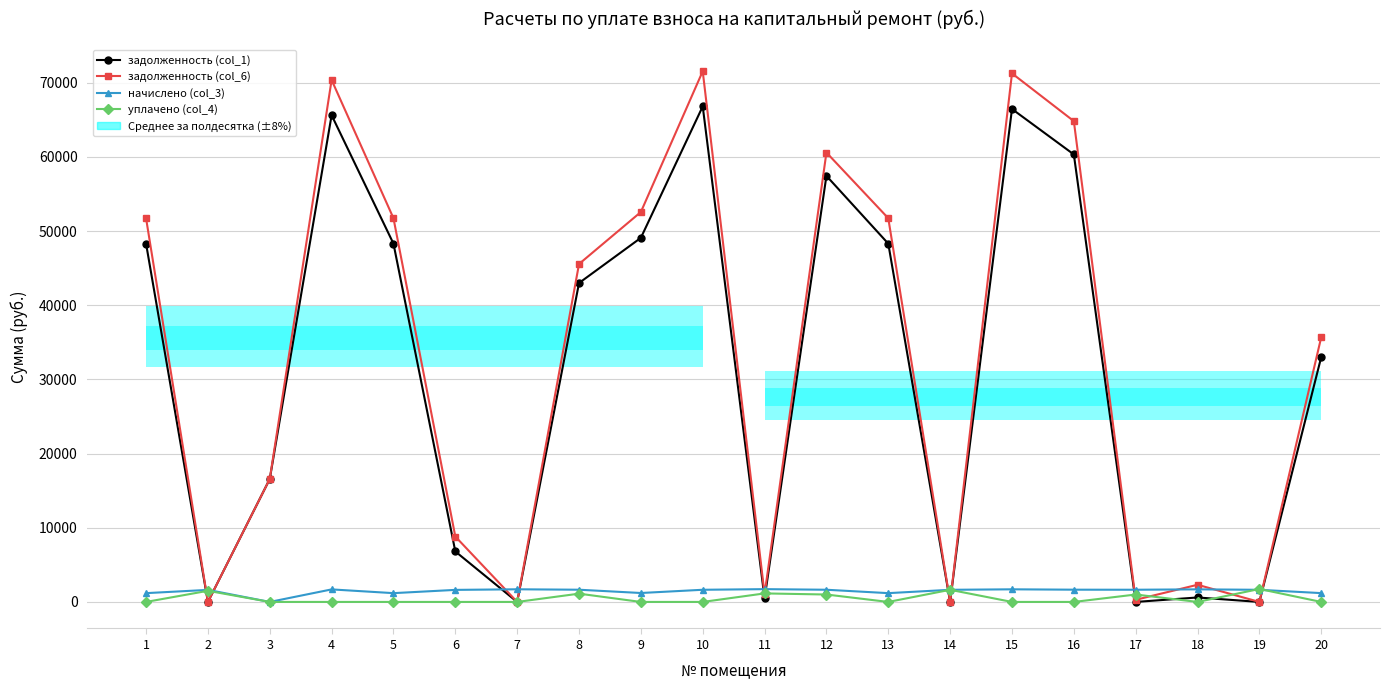

The задолженность (col_1) series shows 66444.6 at 15. True or false?

True